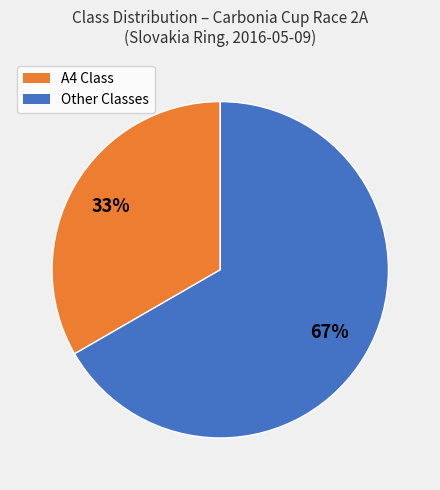

Does any single category account for the majority?

Yes